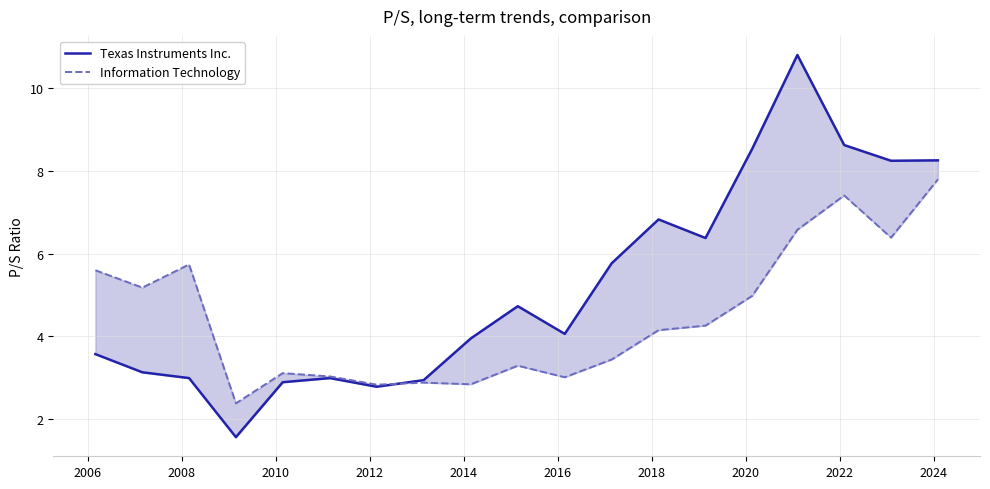

Which series has the largest range (max minus min)?

Texas Instruments Inc.